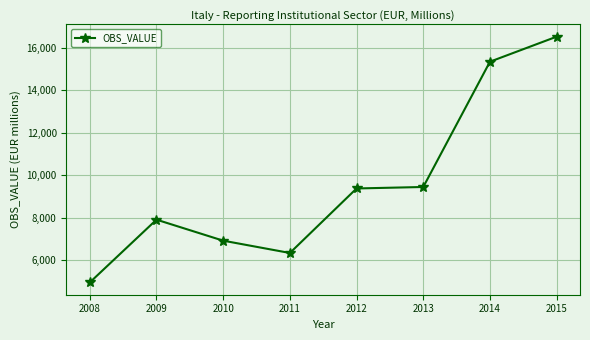

What is the value of the 8th point from the left?

16528